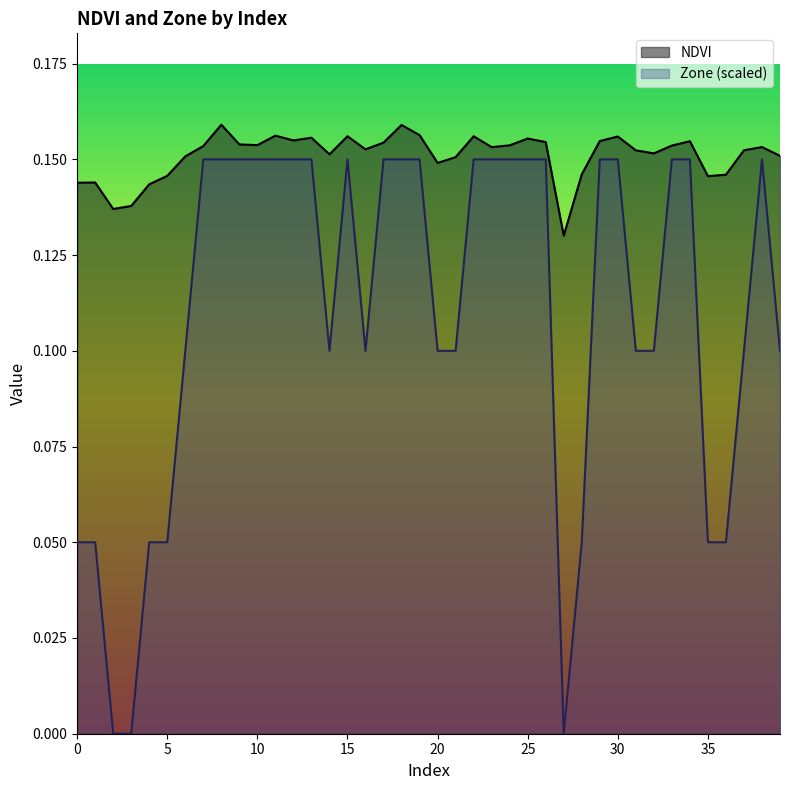

True or false: Zone has more than 2 points higher than both neighbors.

False